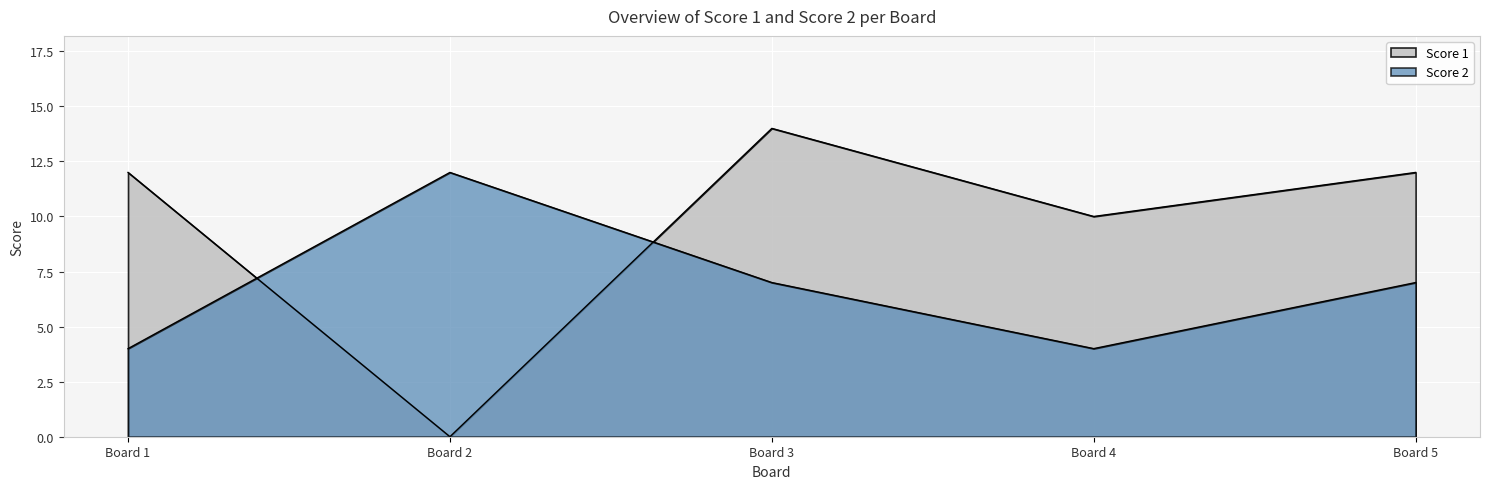

Count the Score 2 values in the range 4 to 7.

4